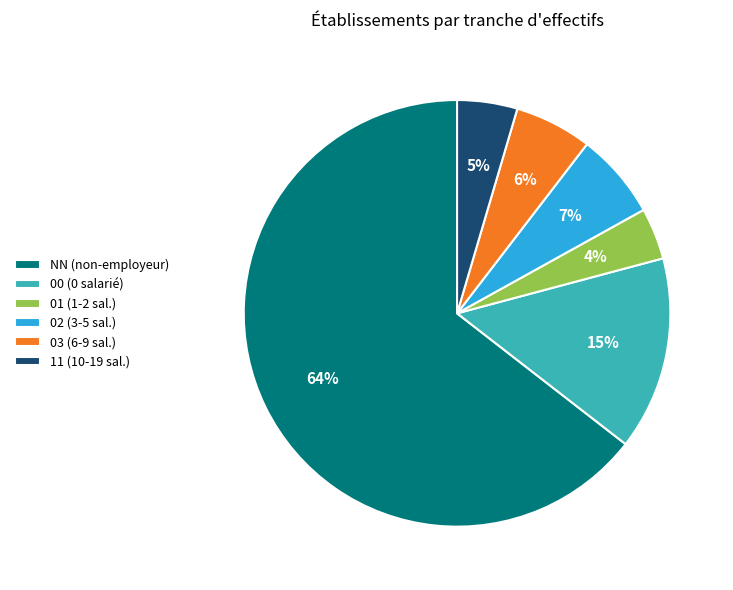

Which slice is the smallest?

01